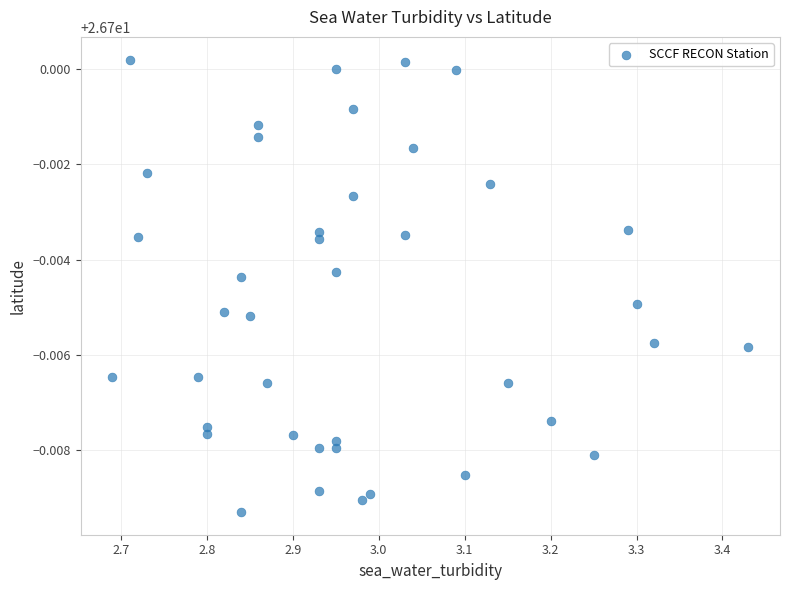

What is the range of X values (max minus min)?

0.7